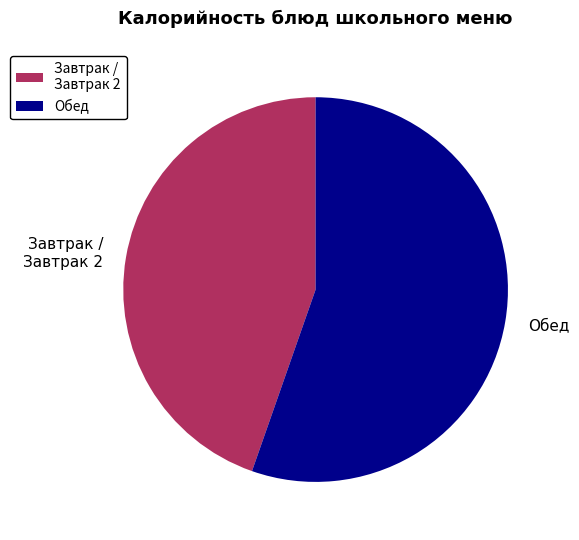

Do Обед and Завтрак / Завтрак 2 together represent more than half of the pie?

Yes